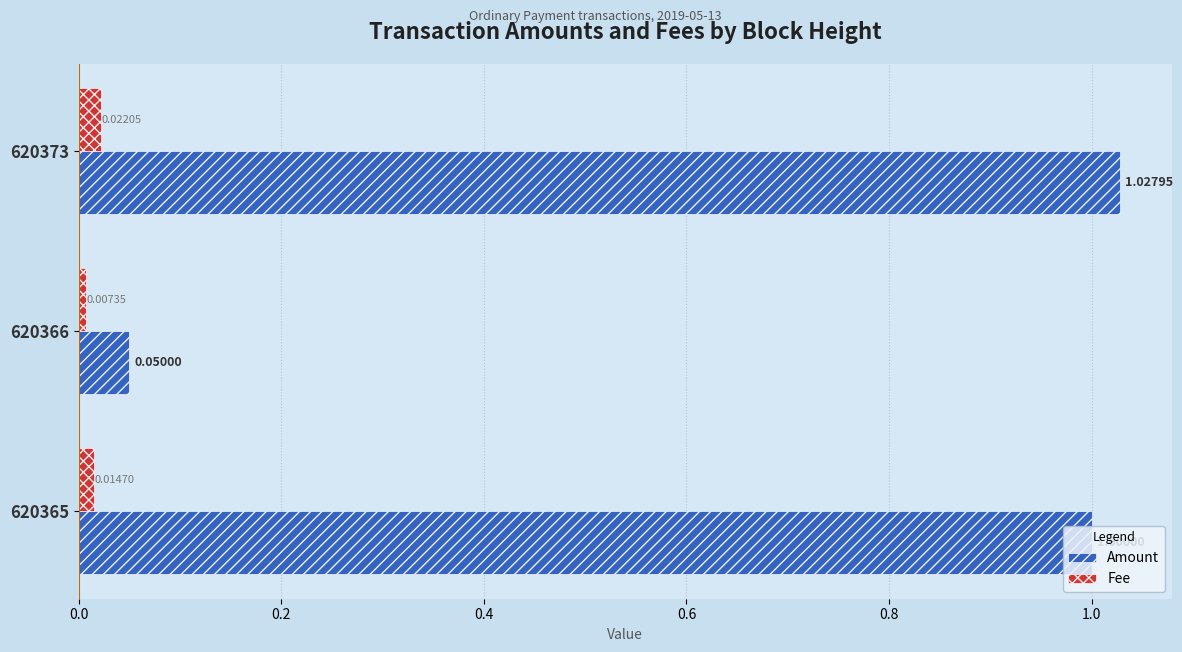

Which series changed the most between 620366 and 620365?

Amount